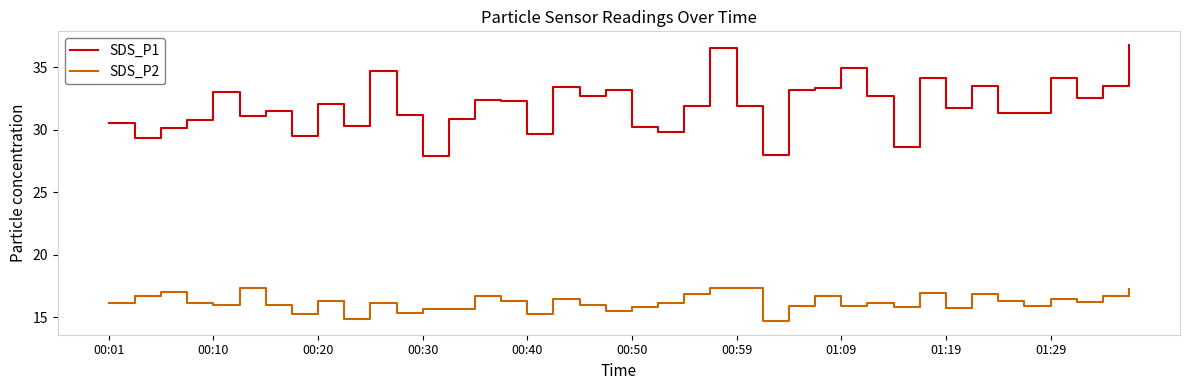

What is the smallest value displayed?

14.7